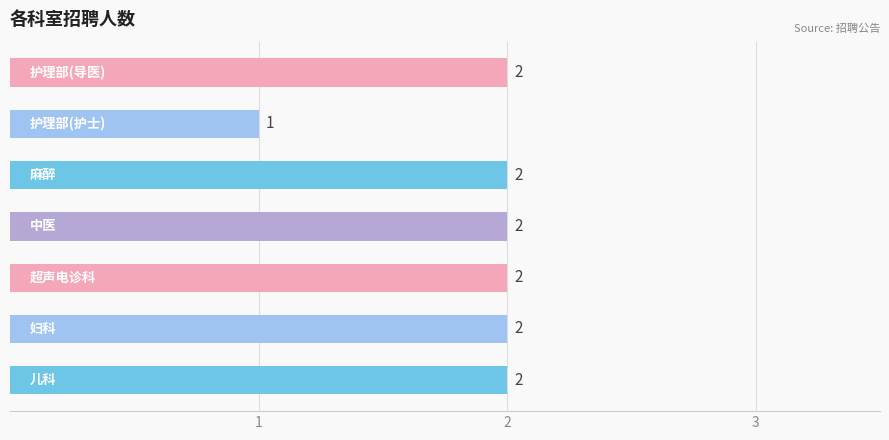

Count the values in the range 2 to 3.

6